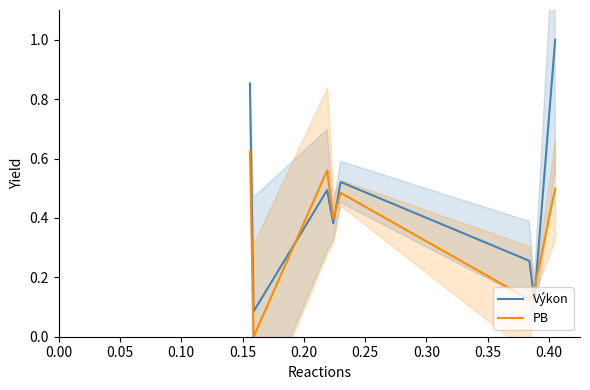

How many intersections are there between PB and Výkon?

4